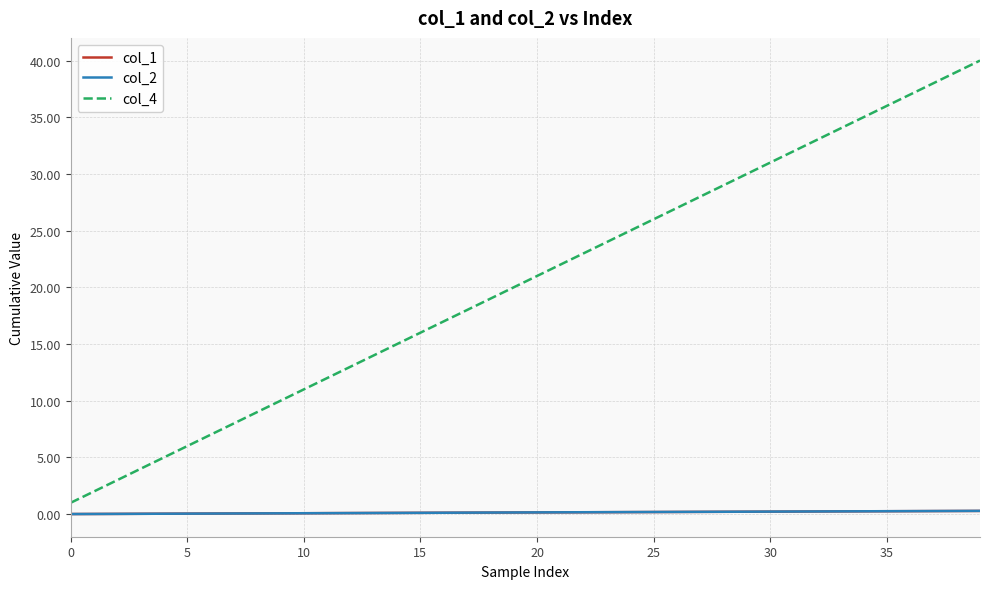

How many series are shown in this chart?

3